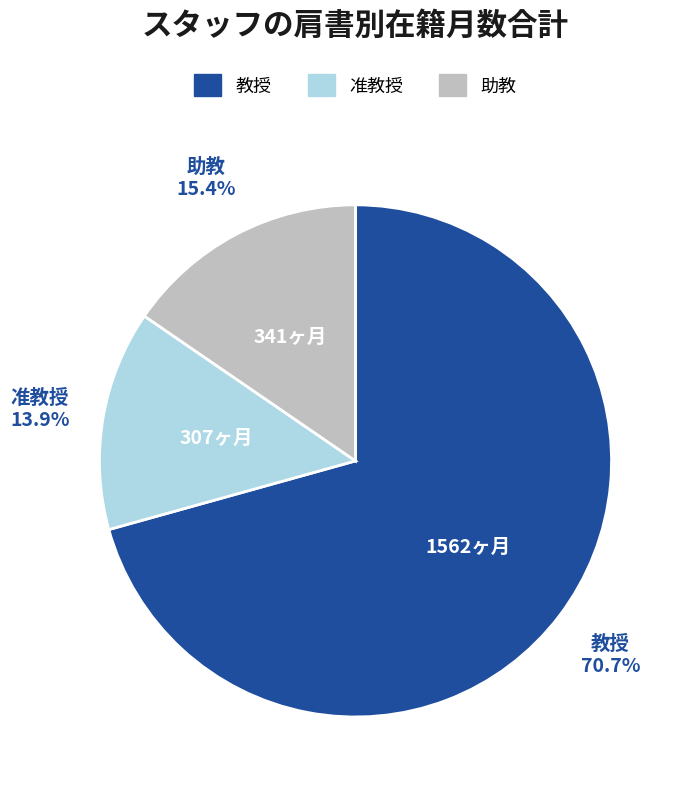

To the nearest percent, what is the average slice percentage?

33%